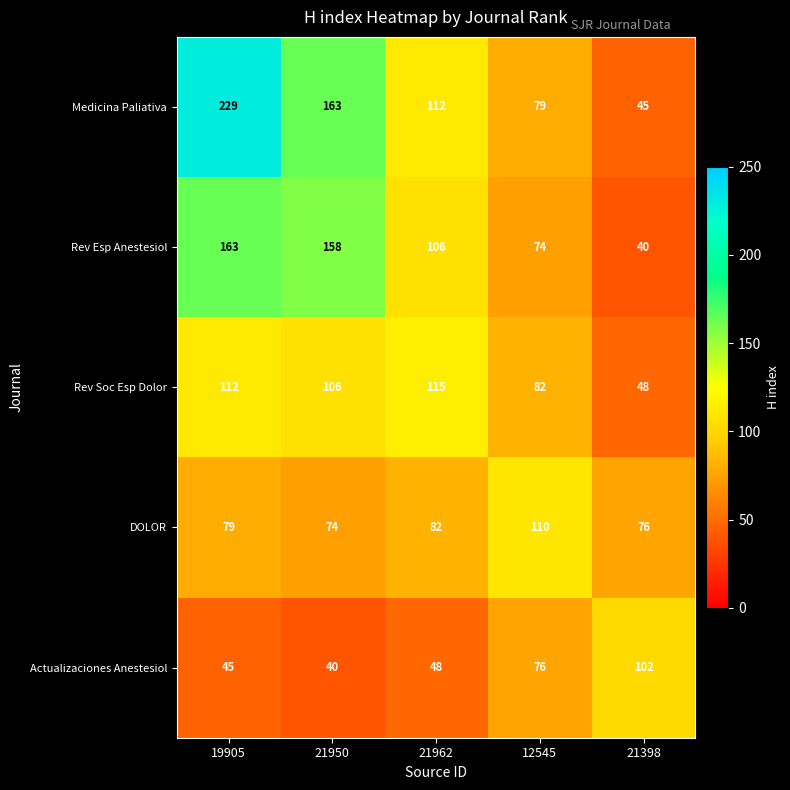

How many data points does each series have?

5